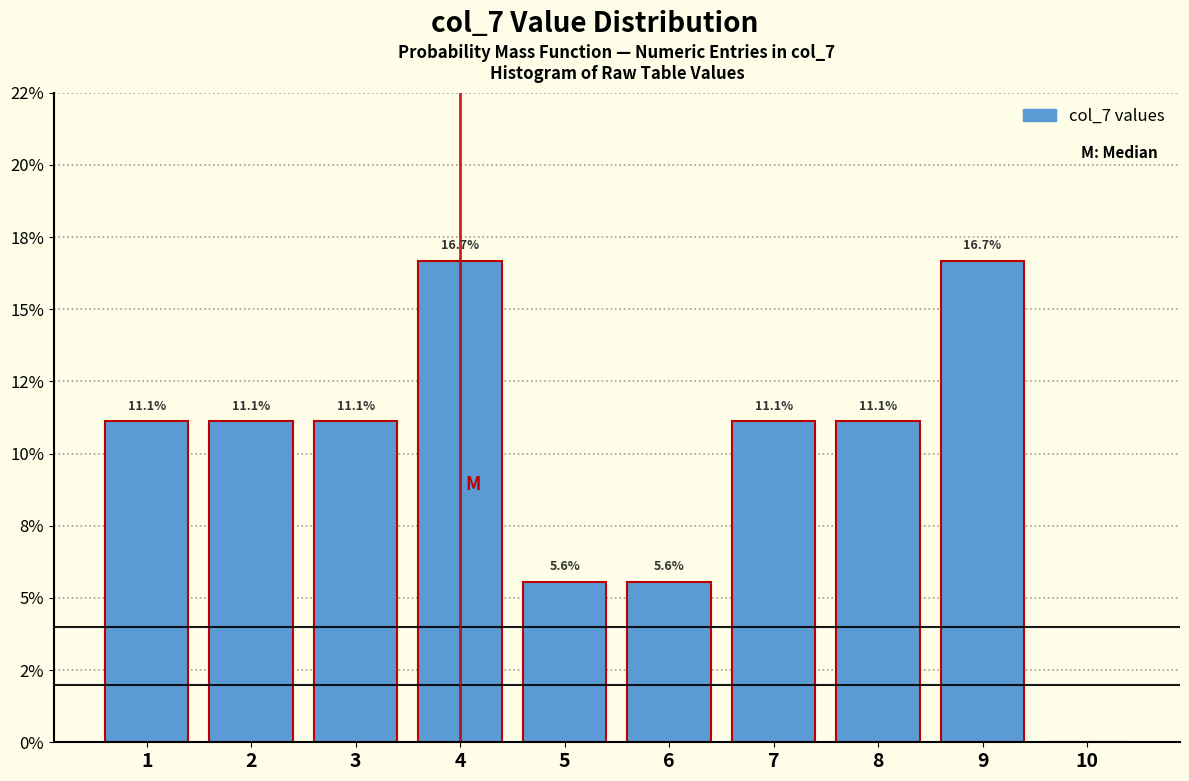

Are the bars horizontal?

No